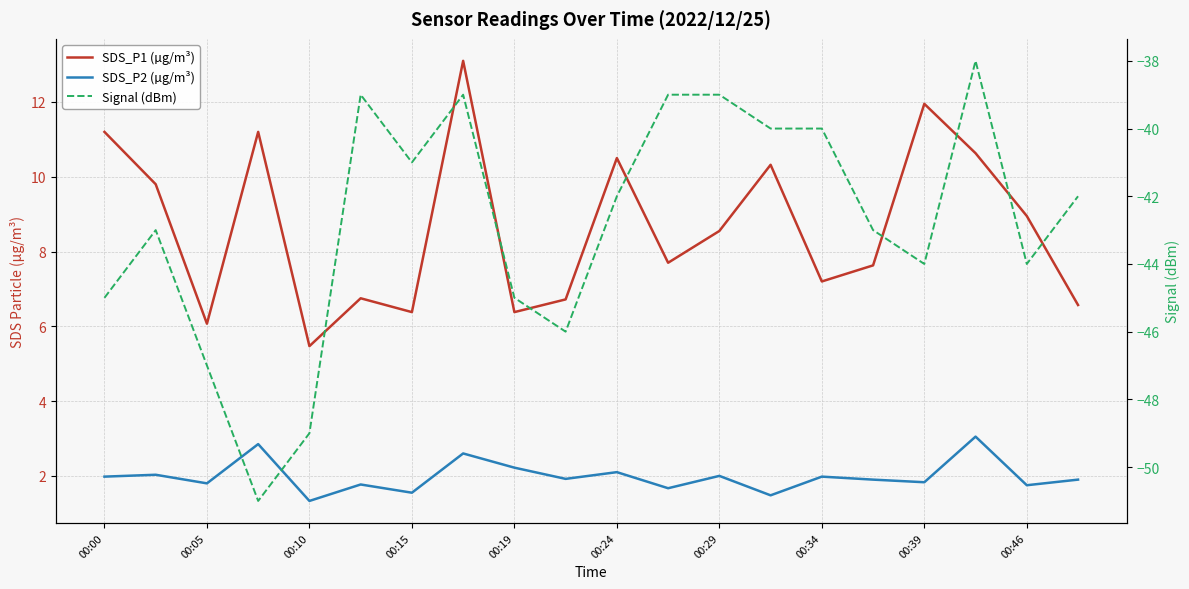

True or false: Signal (dBm) and SDS_P2 (µg/m³) intersect in this chart.

False